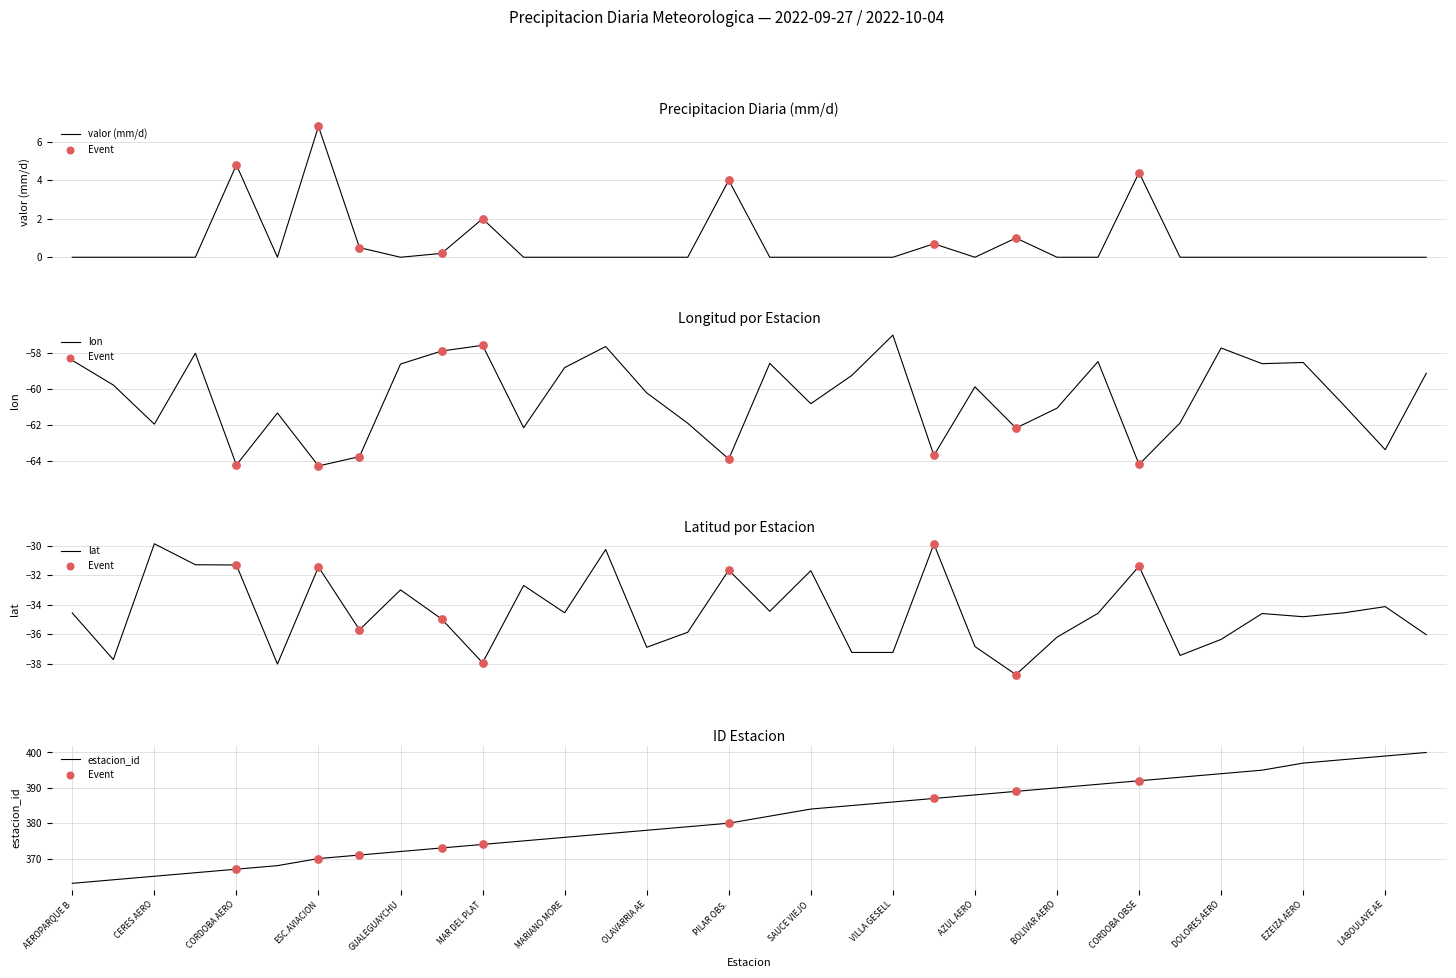

At which category is the sum across all series the highest?

LAS FLORES AERO